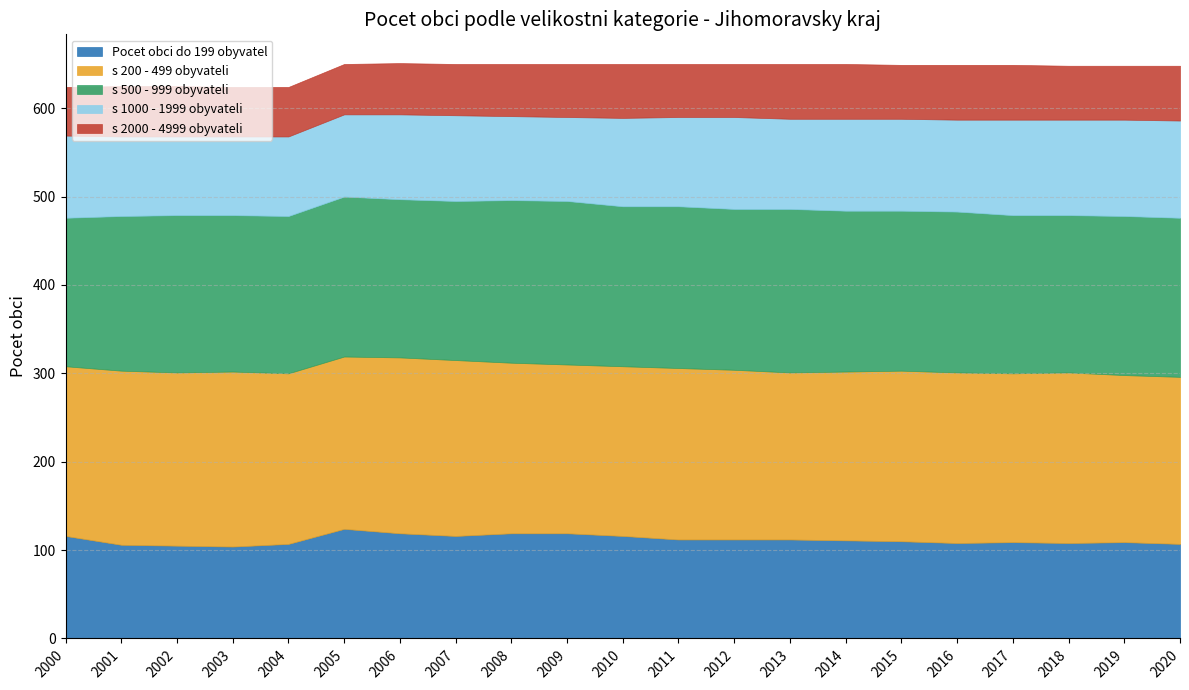

Rank the series at 2001 from lowest to highest value.

s 2000 - 4999 obyvateli, s 1000 - 1999 obyvateli, Pocet obci do 199 obyvatel, s 500 - 999 obyvateli, s 200 - 499 obyvateli